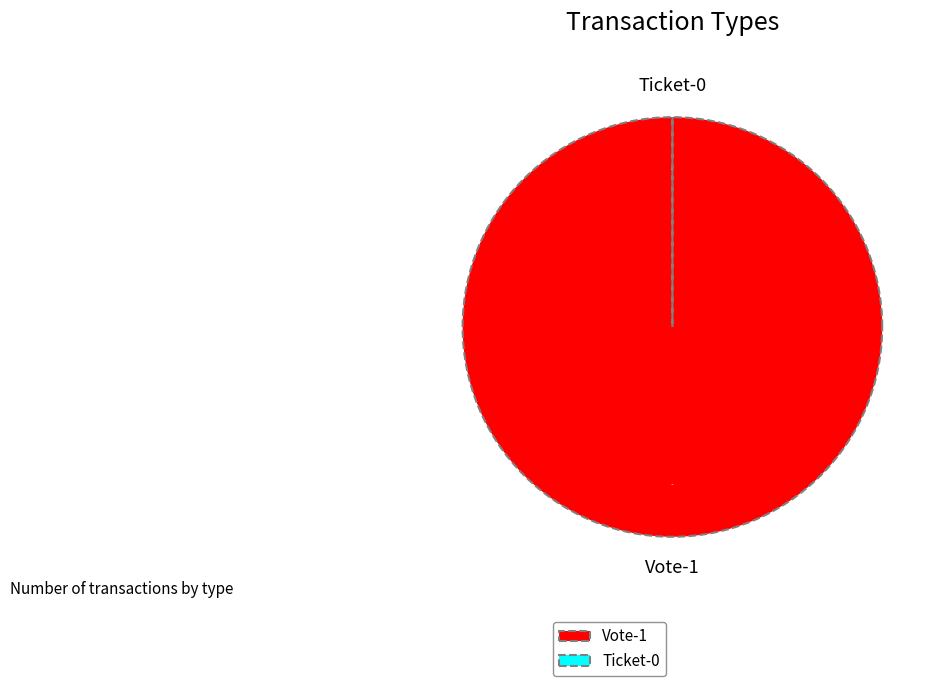

Is it true that Ticket is 1% of the pie?

False